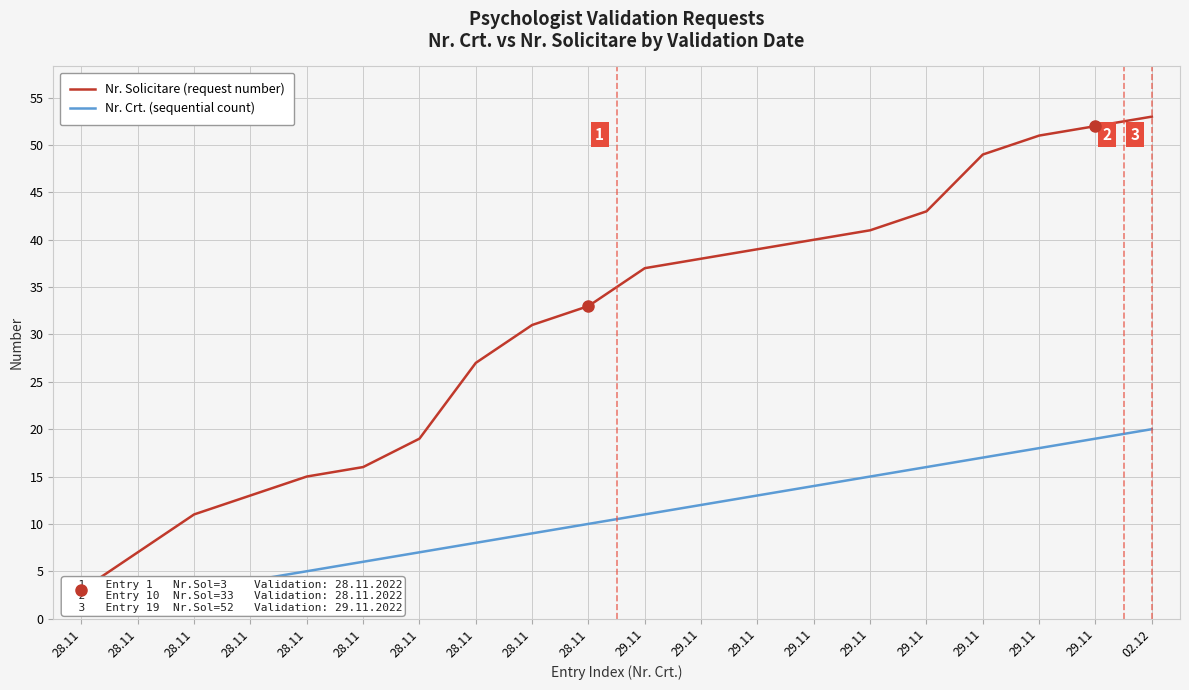

True or false: Nr. Crt. (sequential count) has a value of 5 at 28.11.

False